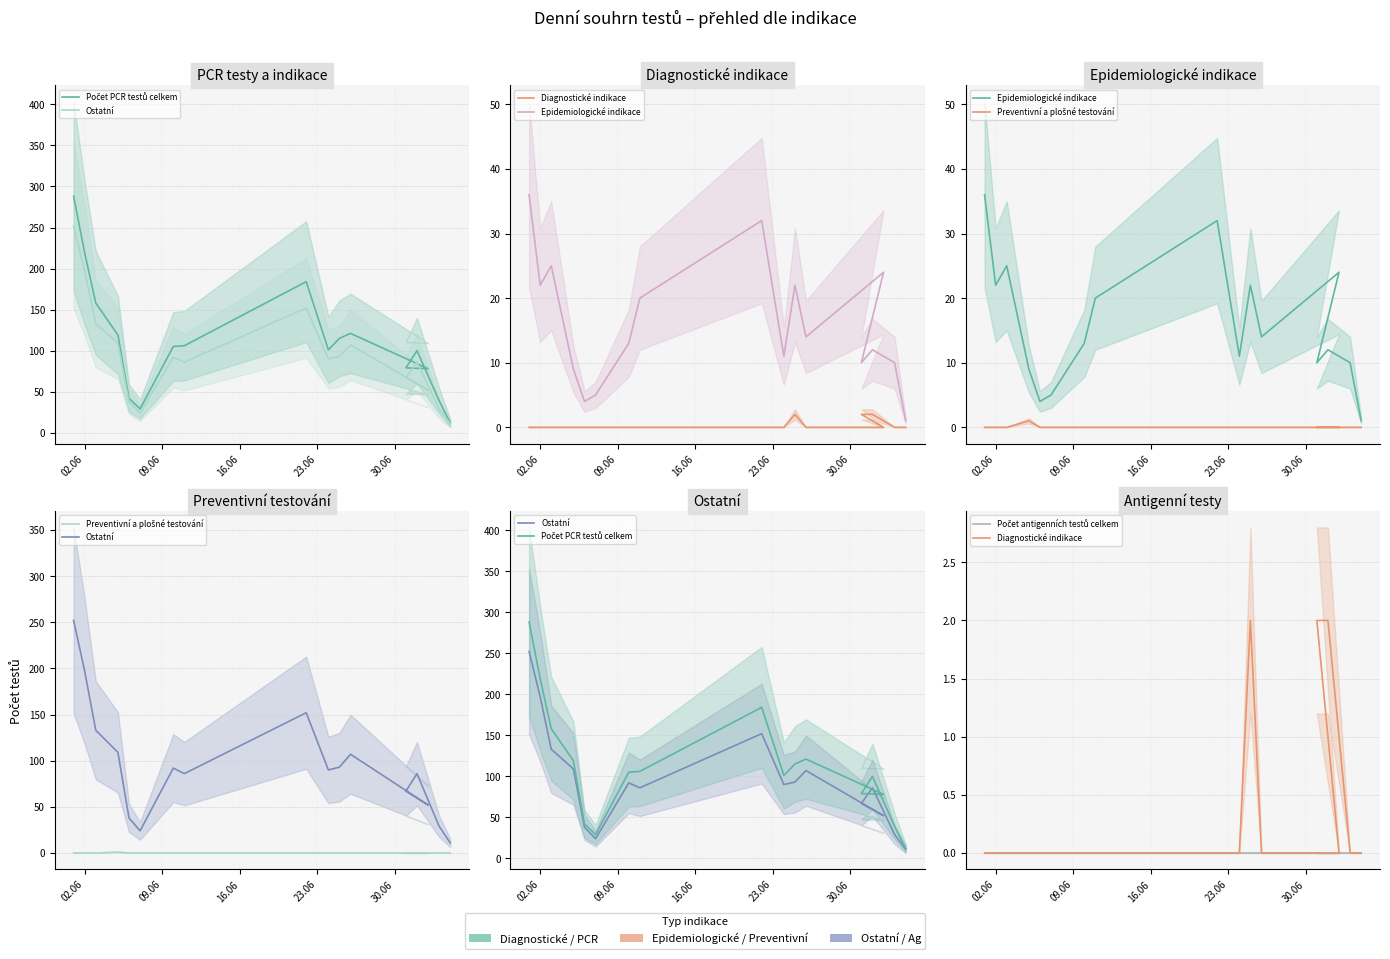

Which series has the largest range (max minus min)?

Počet PCR testů celkem